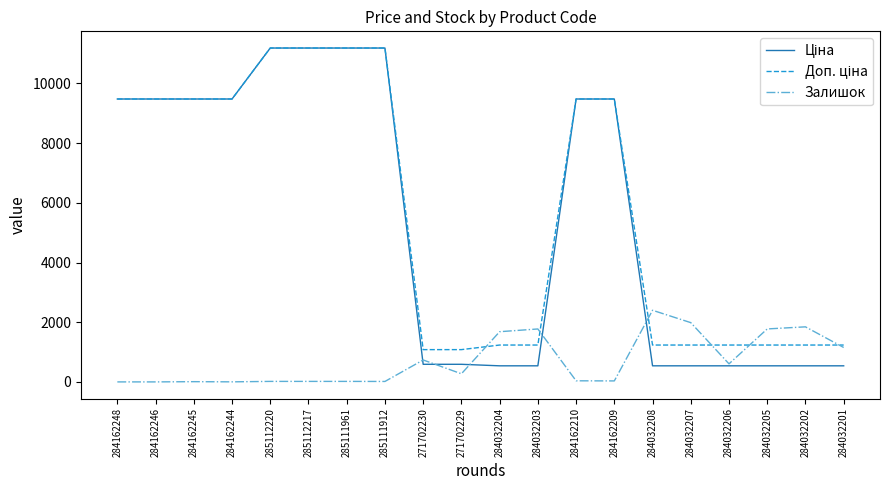

What is the total value across all series at 284032204?

3456.4